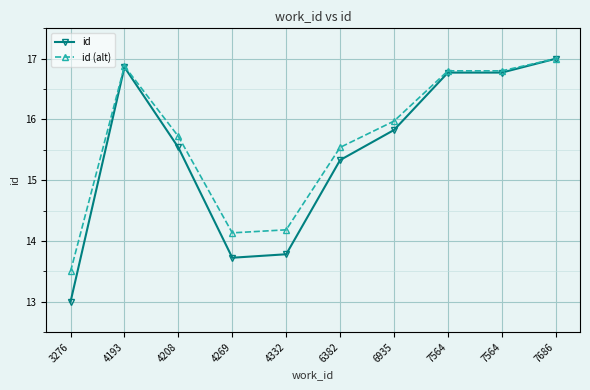

Count the number of categories in the chart.

10